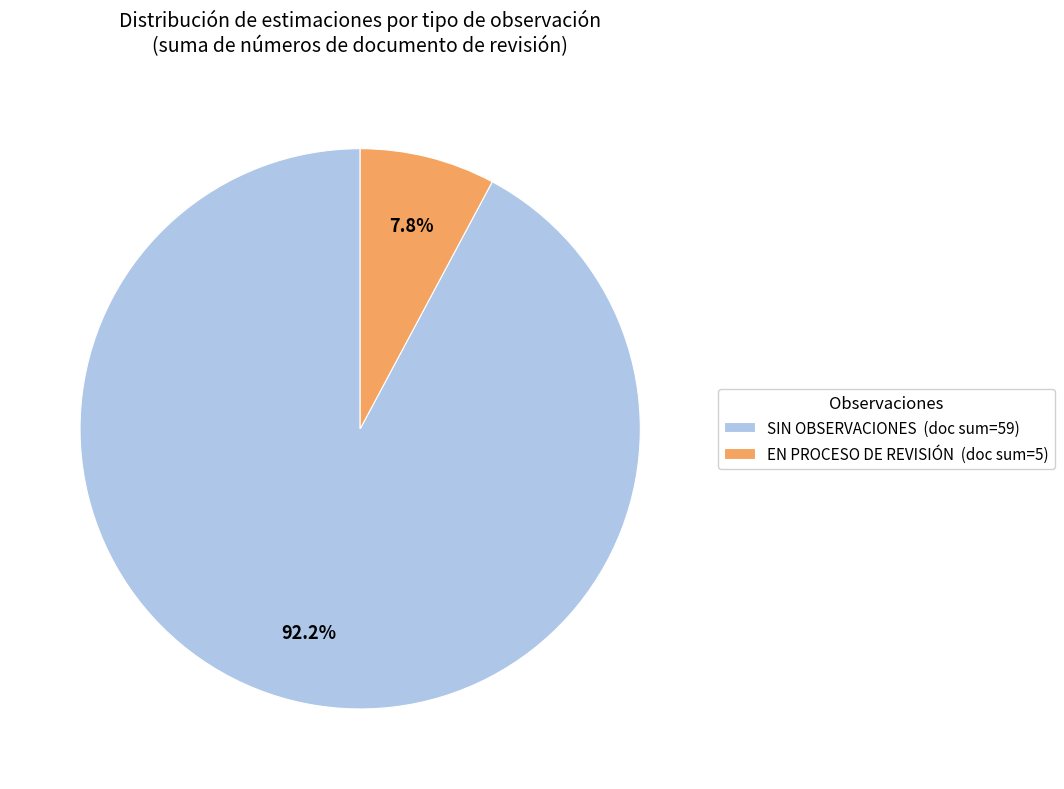

Rank the categories by value from lowest to highest.

EN PROCESO DE REVISIÓN (doc sum=5), SIN OBSERVACIONES (doc sum=59)